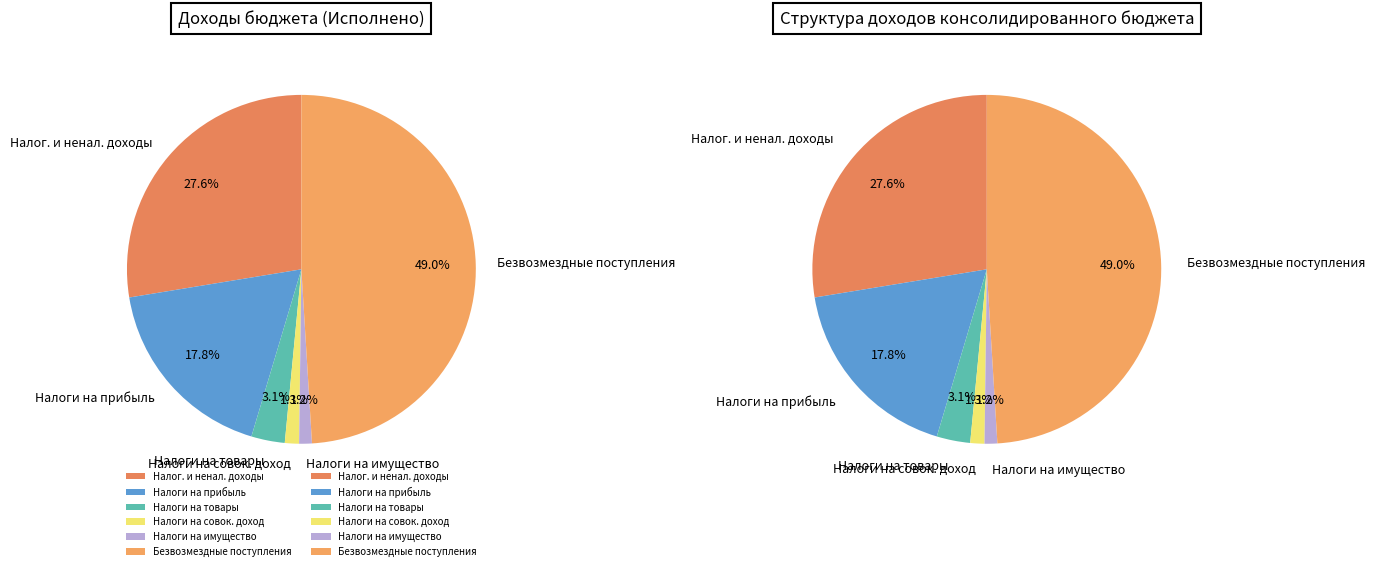

Rank the categories by value from highest to lowest.

БЕЗВОЗМЕЗДНЫЕ ПОСТУПЛЕНИЯ, НАЛОГОВЫЕ И НЕНАЛОГОВЫЕ ДОХОДЫ, НАЛОГИ НА ПРИБЫЛЬ, ДОХОДЫ, НАЛОГИ НА ТОВАРЫ (РАБОТЫ, УСЛУГИ), НАЛОГИ НА СОВОКУПНЫЙ ДОХОД, НАЛОГИ НА ИМУЩЕСТВО